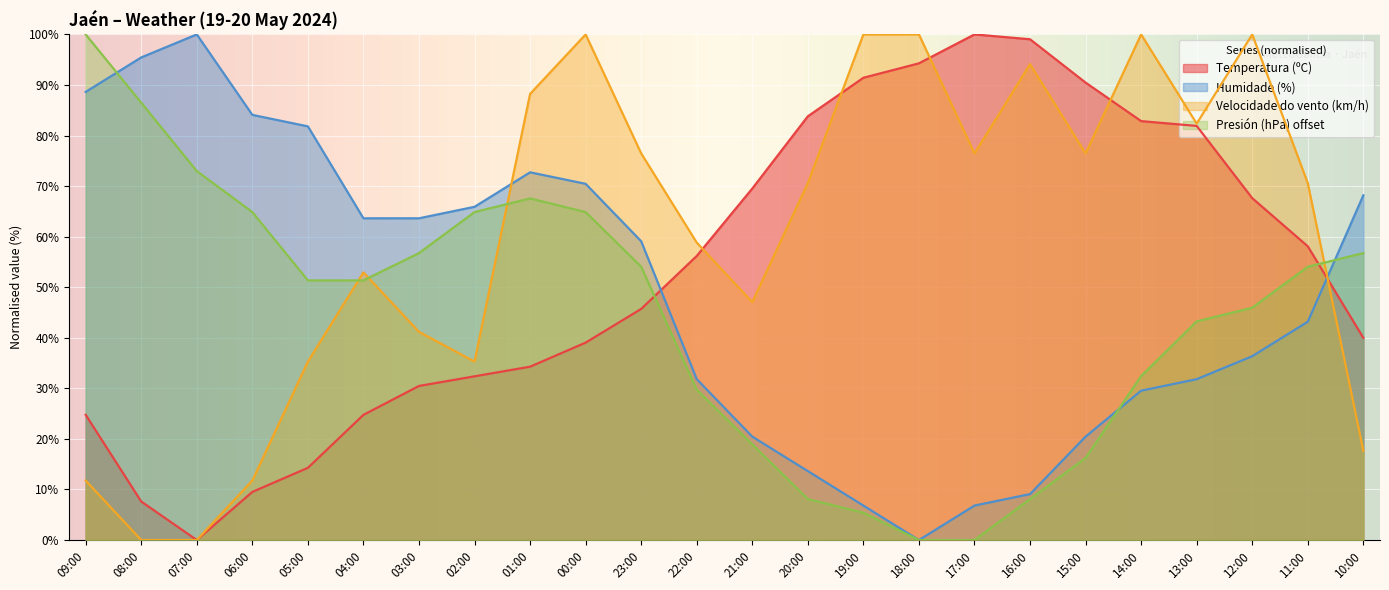

Is it true that Presión (hPa) offset equals 43.2 at 13:00?

True